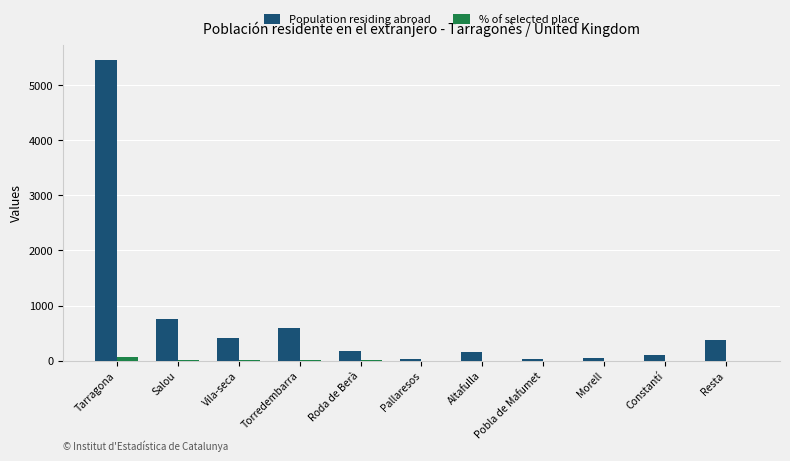

True or false: Population residing abroad has a value of 594.0 at Torredembarra.

True